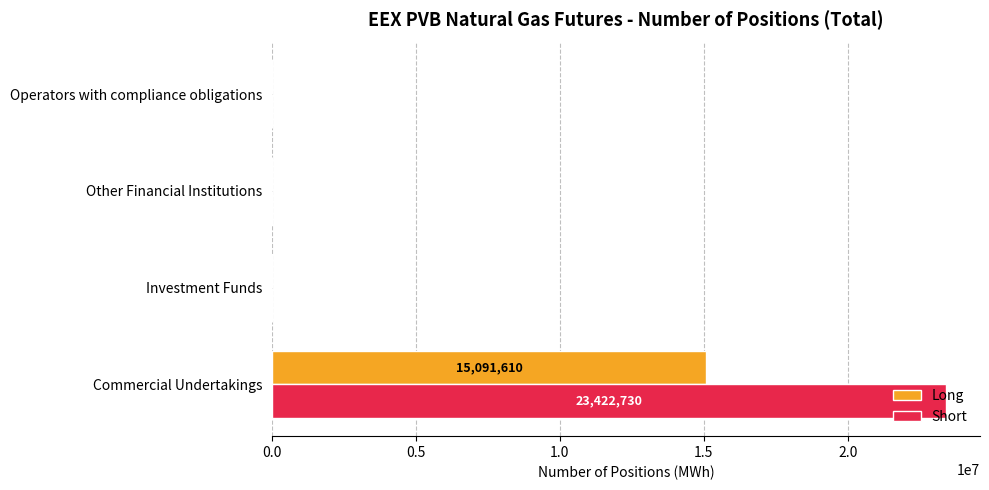

At which category is the sum across all series the highest?

Commercial Undertakings